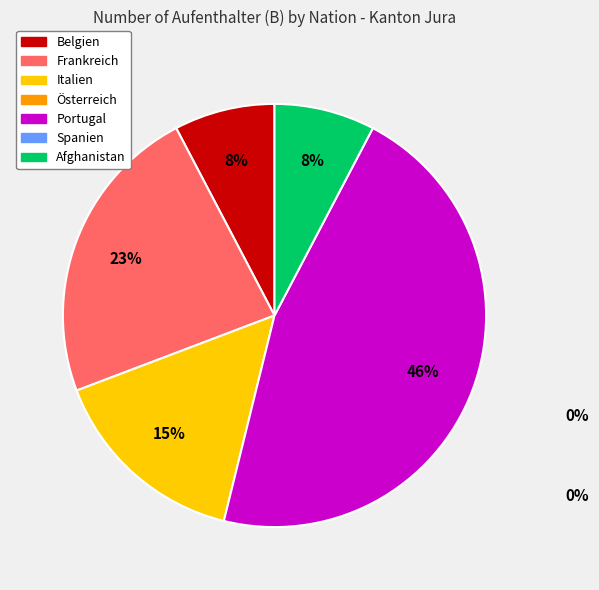

To the nearest percent, what is the average slice percentage?

20%